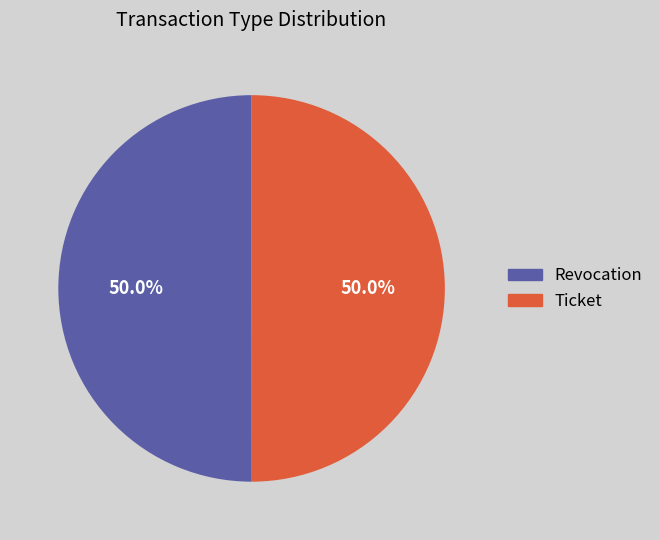

What percentage is NOT represented by Ticket?

50.0%